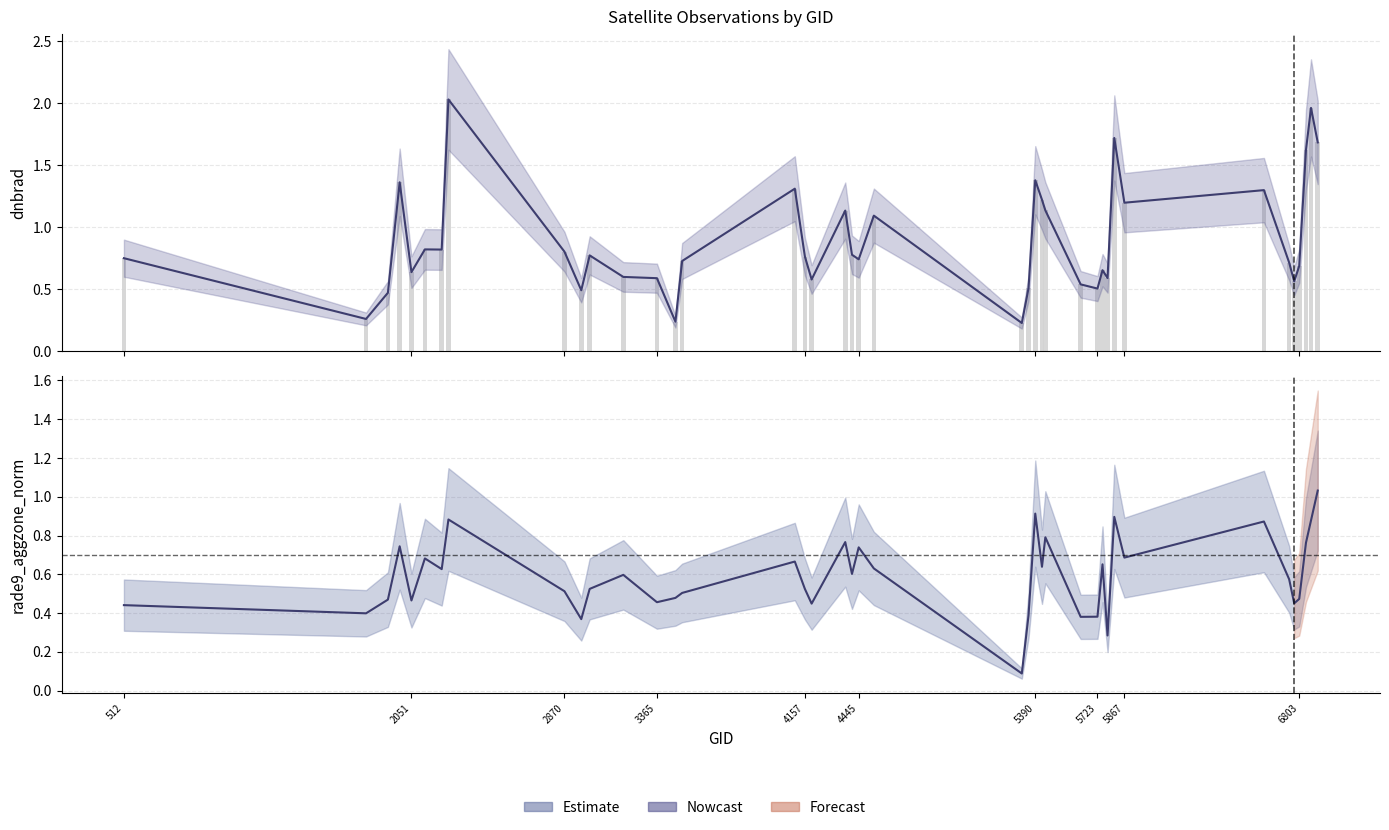

Is it true that dnbrad (trend) equals 1.2 at 5867?

True